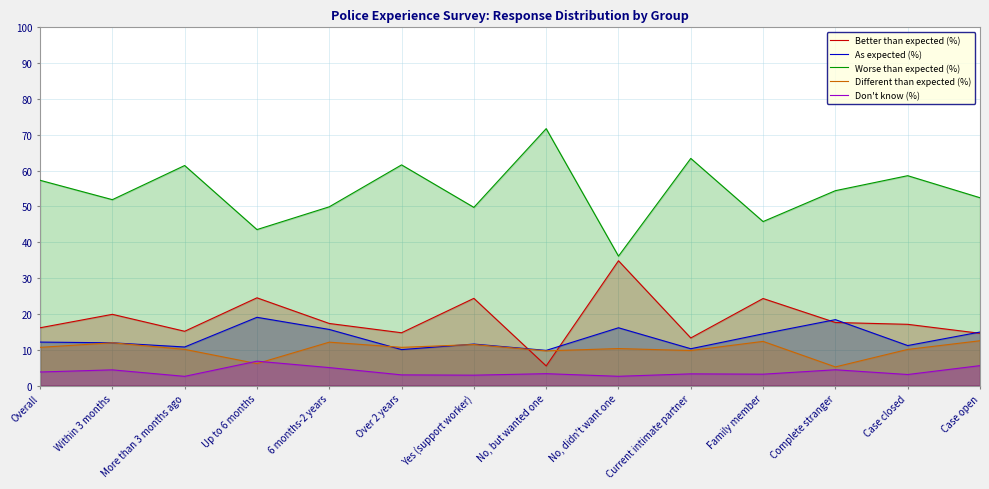

Is the value of Better than expected (%) at Case closed greater than the value of Different than expected (%) at Complete stranger?

Yes